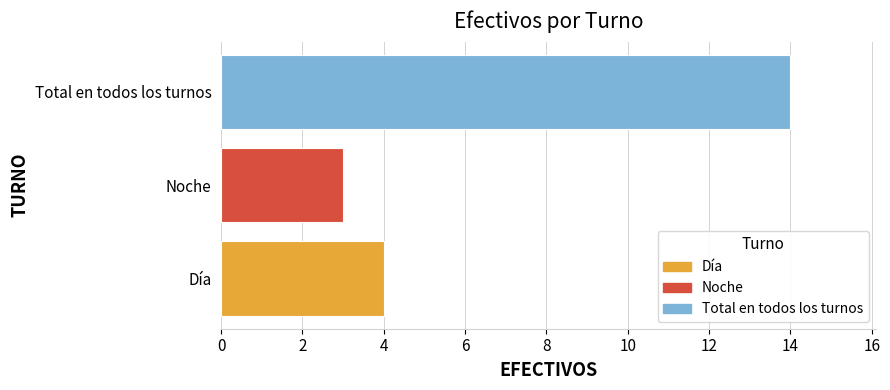

Are the bars grouped side by side (vs. stacked)?

No